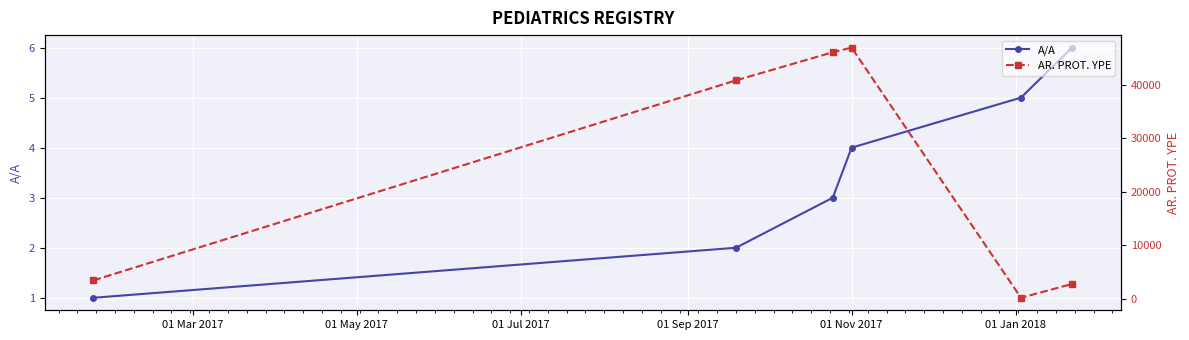

What are all the series names shown in the legend?

A/A, AR. PROT. YPE